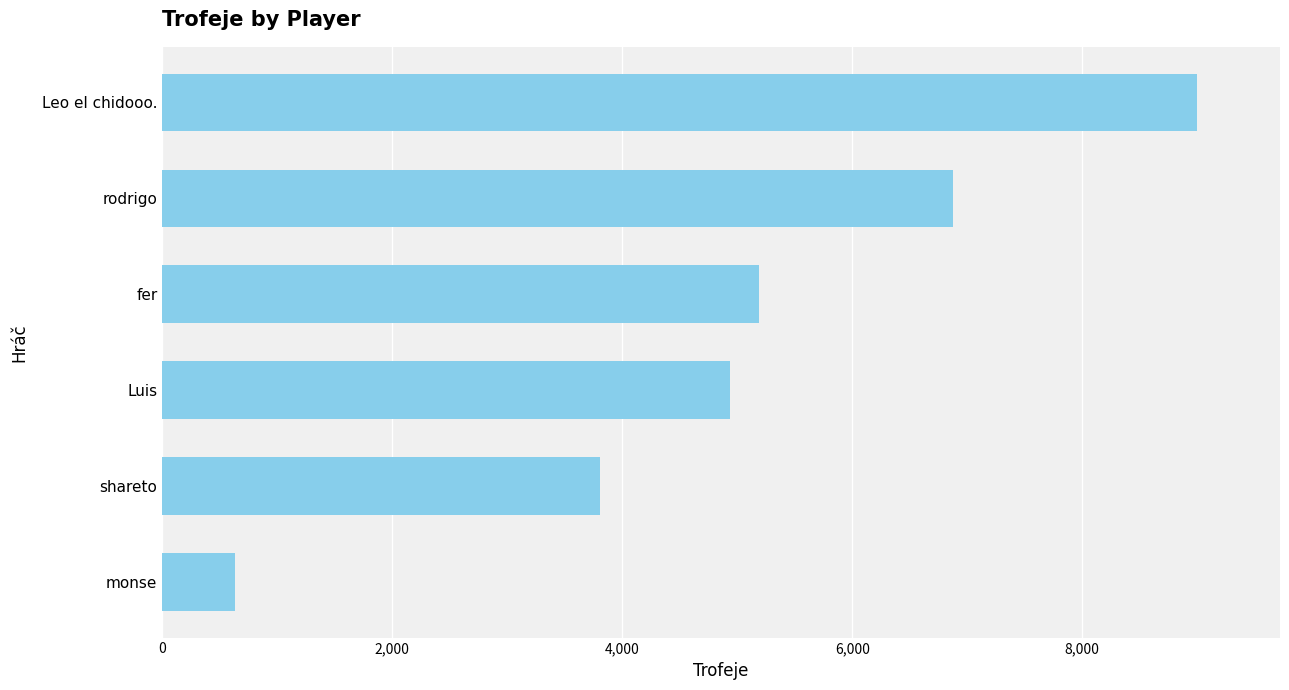

List the labels in order of value, largest first.

Leo el chidooo., rodrigo, fer, Luis, shareto, monse